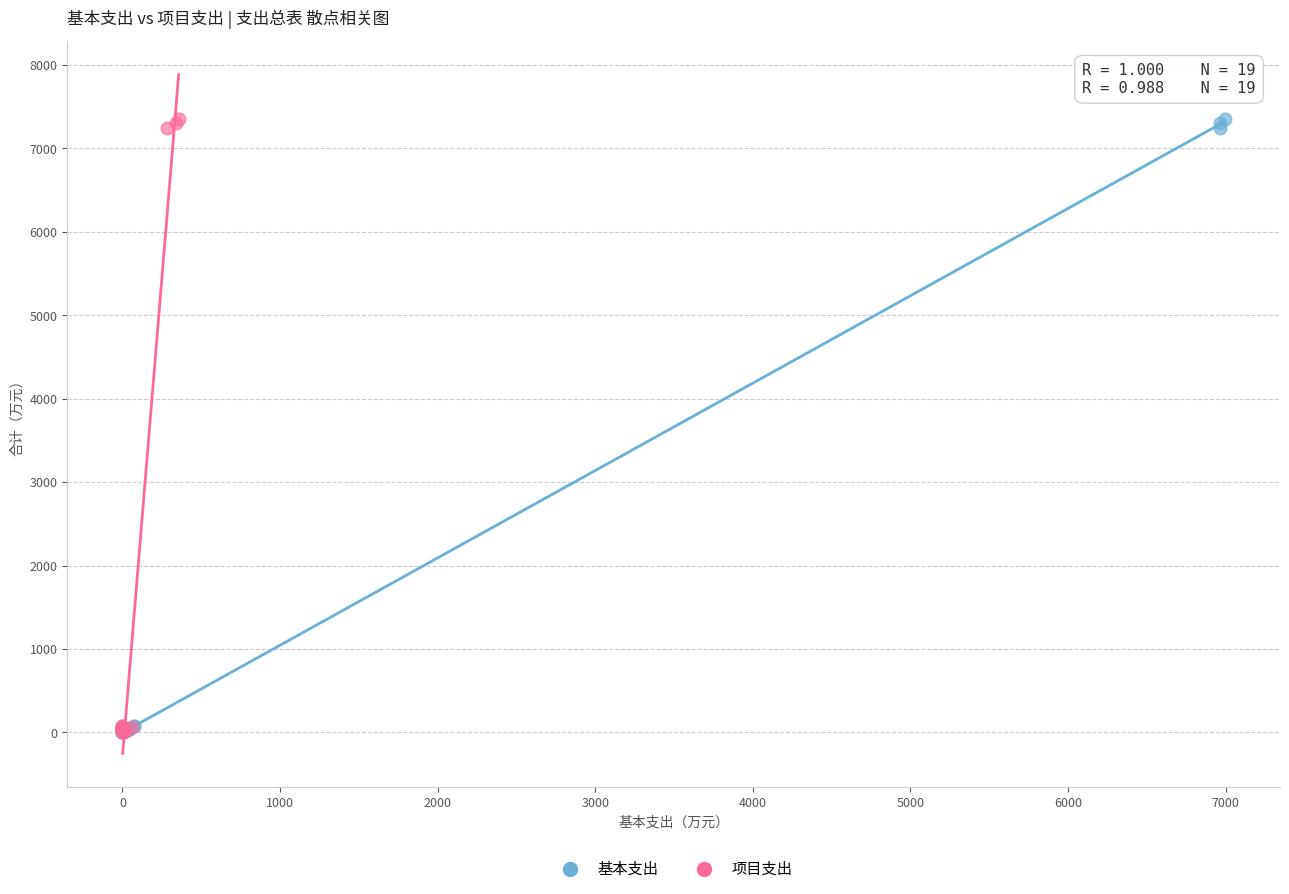

What are all the series names shown in the legend?

基本支出, 项目支出